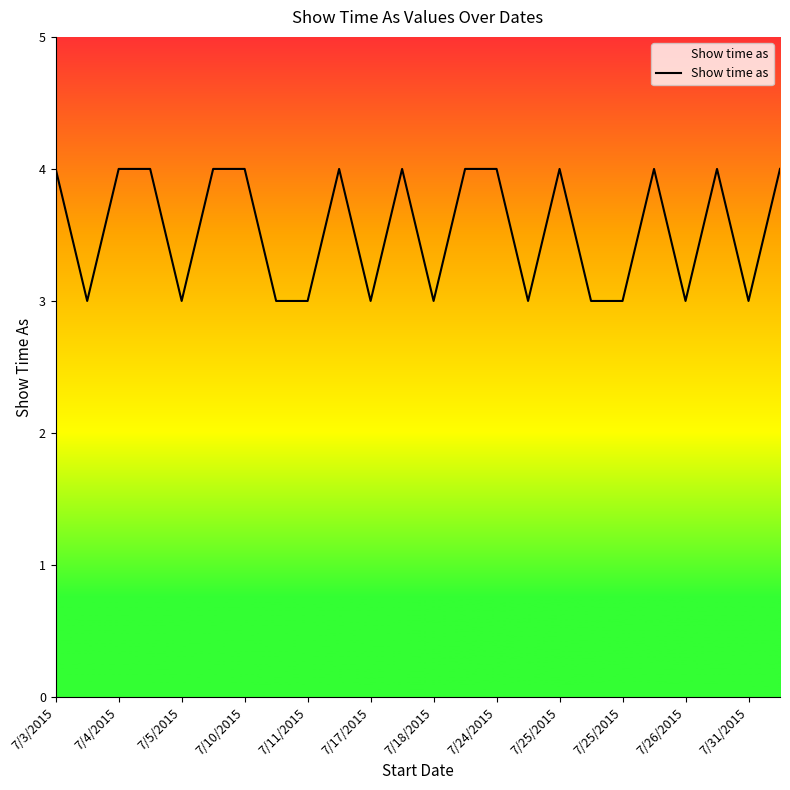

What is the maximum value shown in the chart?

4